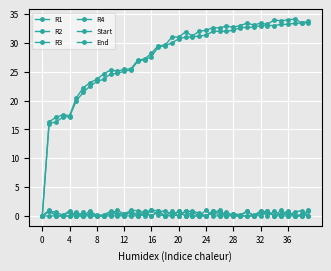

How many lines are shown in the chart?

6